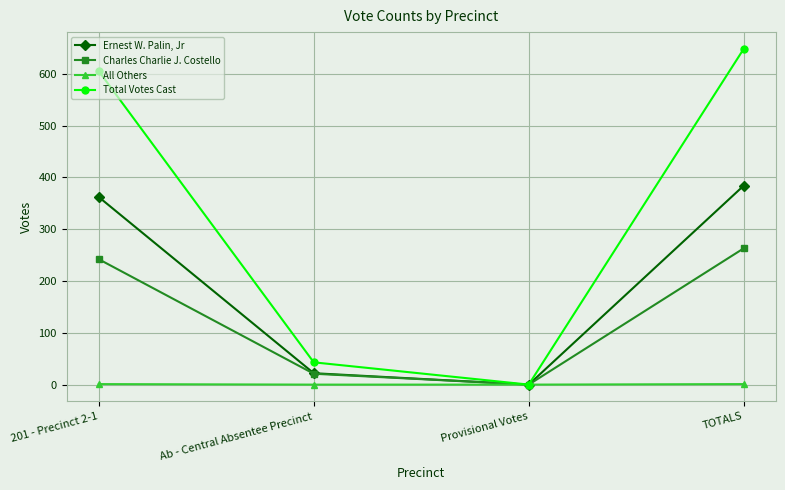

What is the maximum value shown in the chart?

648